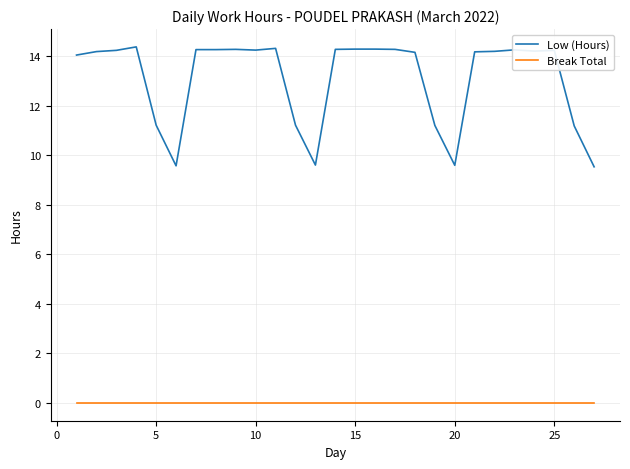

What is the lowest value of the Low (Hours) series?

9.5